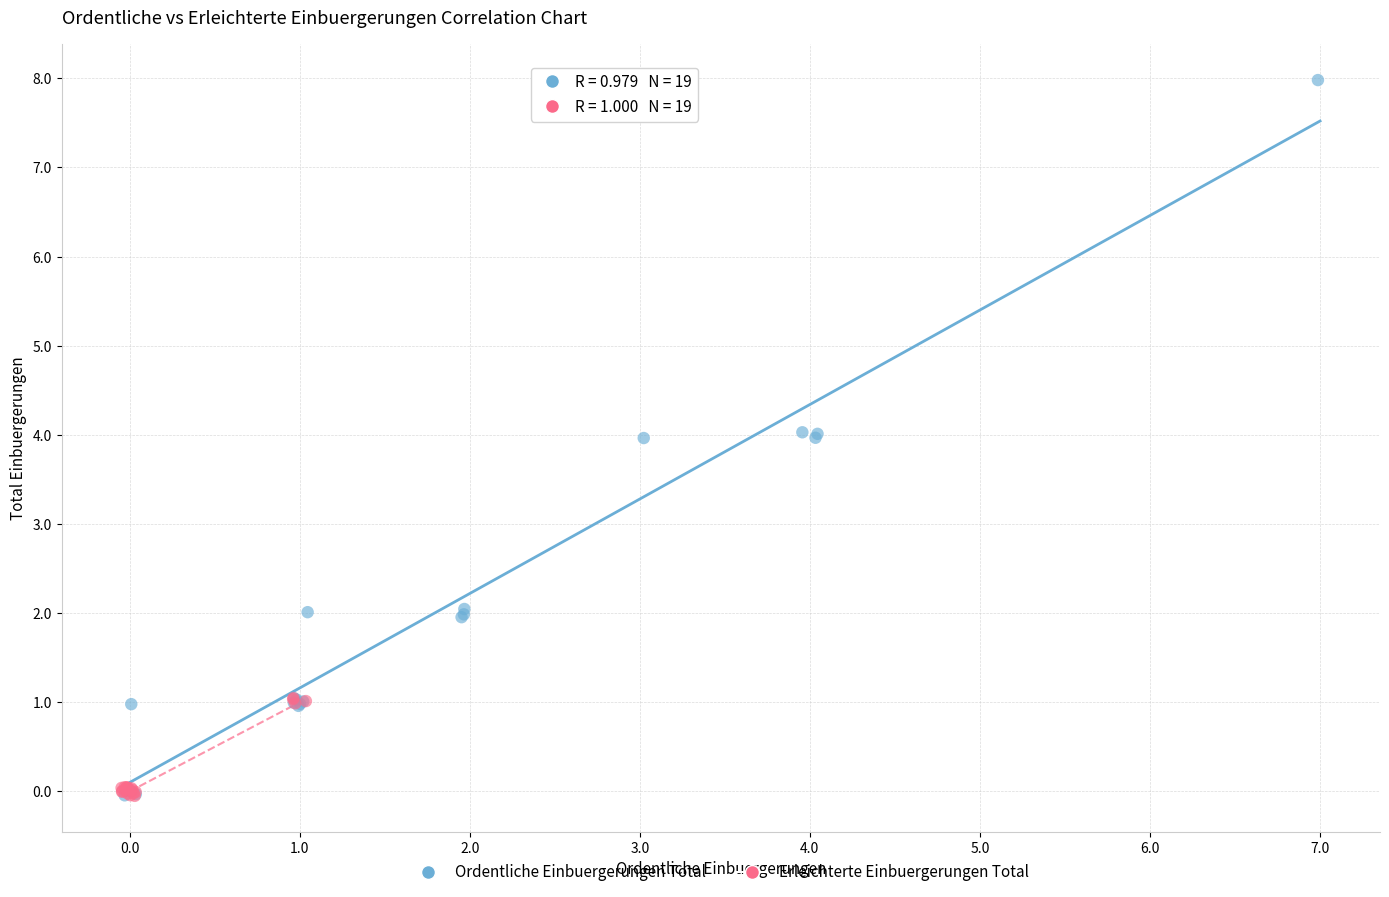

Which series has the widest spread of Y values?

Ordentliche Einbuergerungen Total